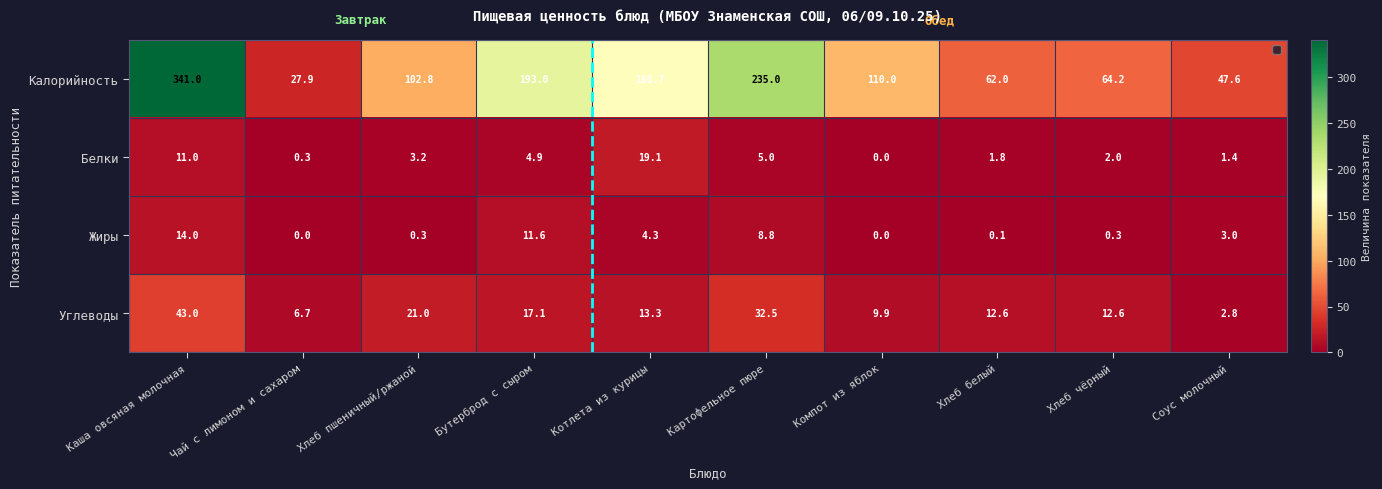

Which category has the highest value in the Калорийность series?

Каша овсяная молочная